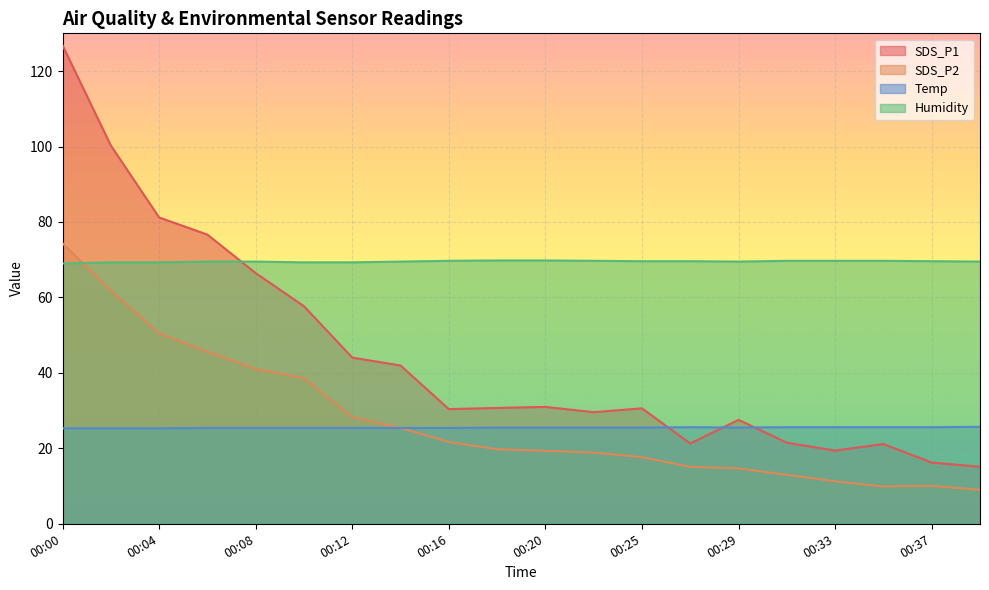

What is the value of the Humidity point at the 14th from the left?

69.6